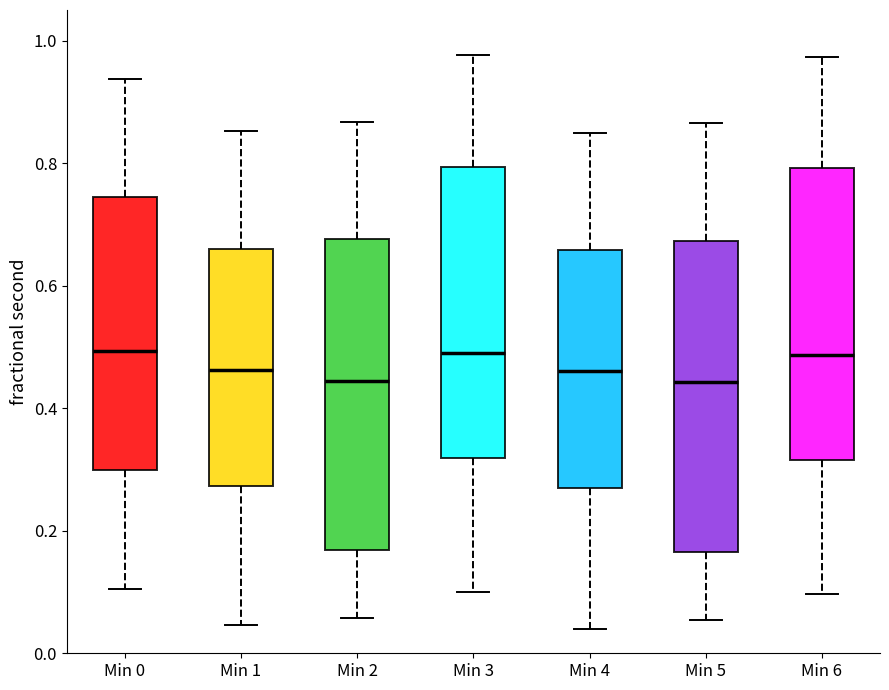

Reading left to right, transcribe this box plot: for each box, give where its median line is, the range the box spans, and where its two whiskers end, as read against the y-axis. The values are not printed on the chart, so give them approximately, as read against the axis.

Min 0: median 0.50, box 0.30 to 0.74, whiskers 0.10 to 0.94
Min 1: median 0.46, box 0.28 to 0.66, whiskers 0.04 to 0.86
Min 2: median 0.44, box 0.16 to 0.68, whiskers 0.06 to 0.86
Min 3: median 0.50, box 0.32 to 0.80, whiskers 0.10 to 0.98
Min 4: median 0.46, box 0.28 to 0.66, whiskers 0.04 to 0.86
Min 5: median 0.44, box 0.16 to 0.68, whiskers 0.06 to 0.86
Min 6: median 0.48, box 0.32 to 0.80, whiskers 0.10 to 0.98